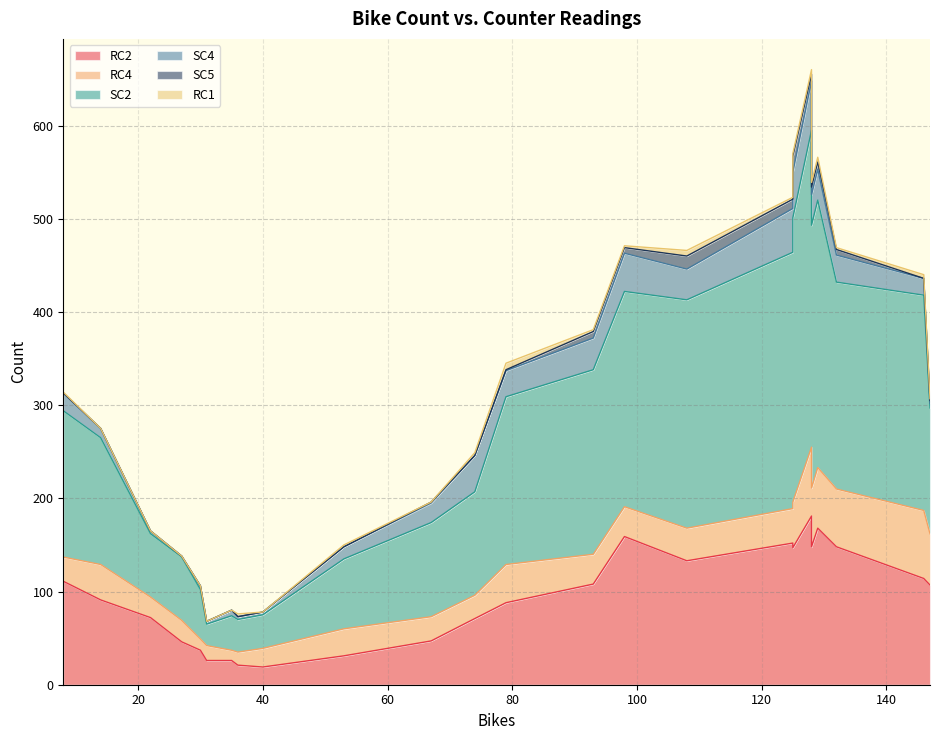

What are all the series names shown in the legend?

RC2, RC4, SC2, SC4, SC5, RC1